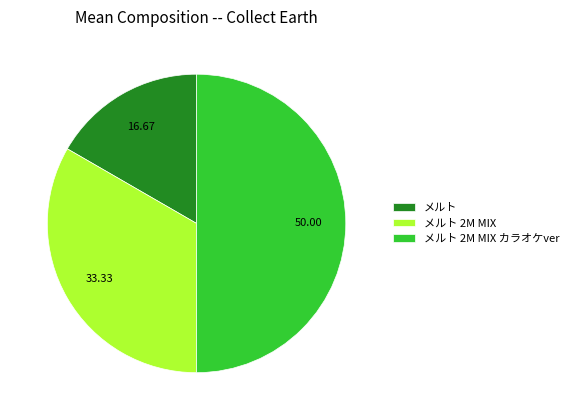

Which has a higher value, メルト 2M MIX カラオケver or メルト 2M MIX?

メルト 2M MIX カラオケver